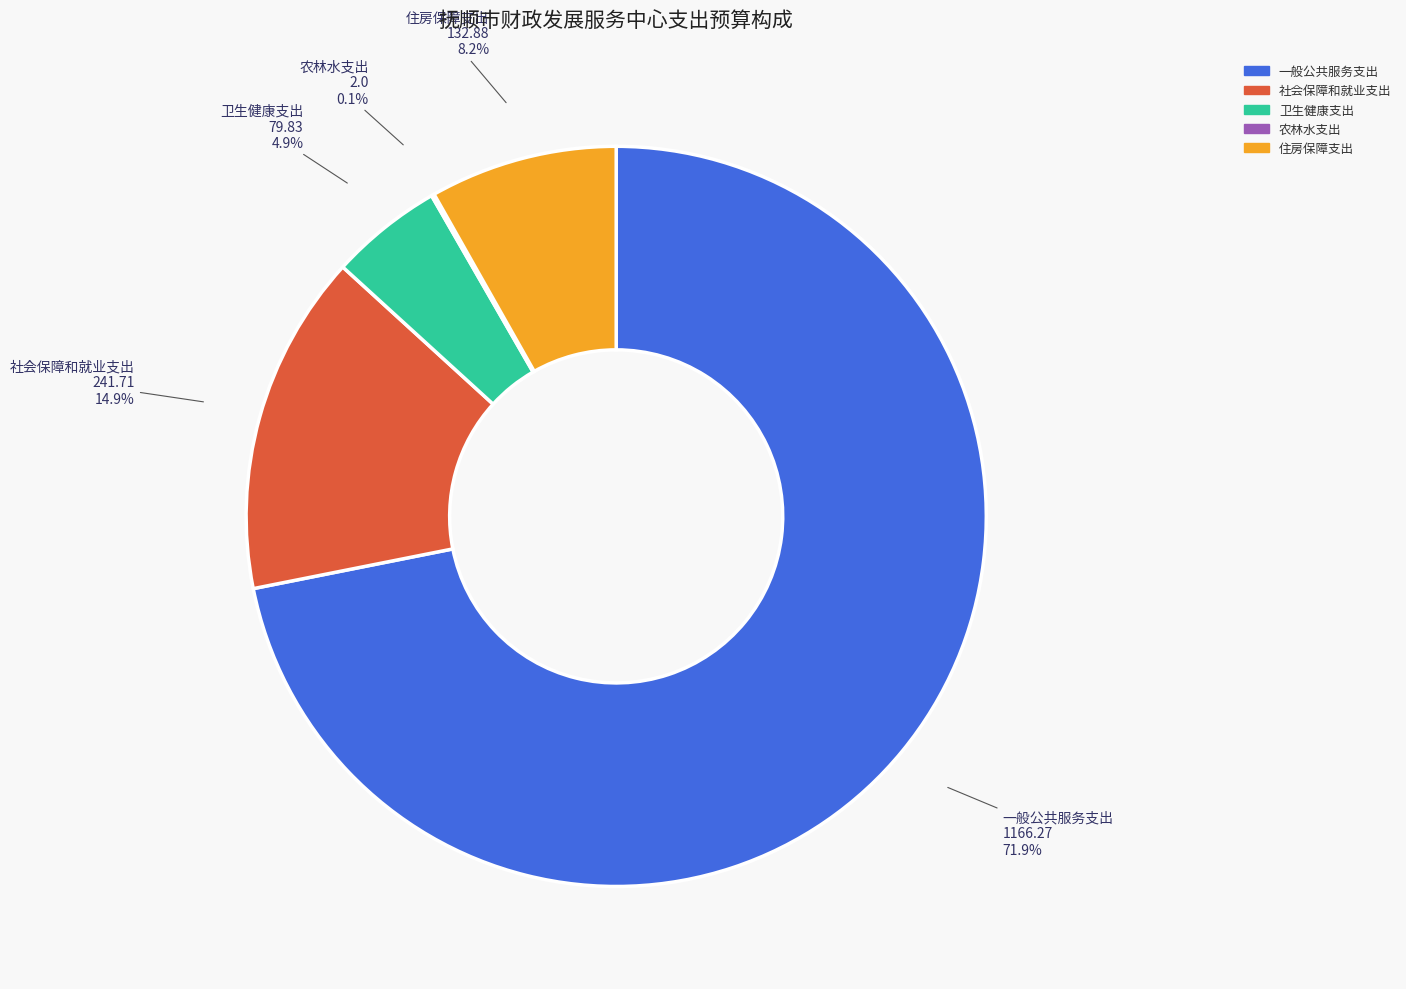

Which slice is the largest?

一般公共服务支出